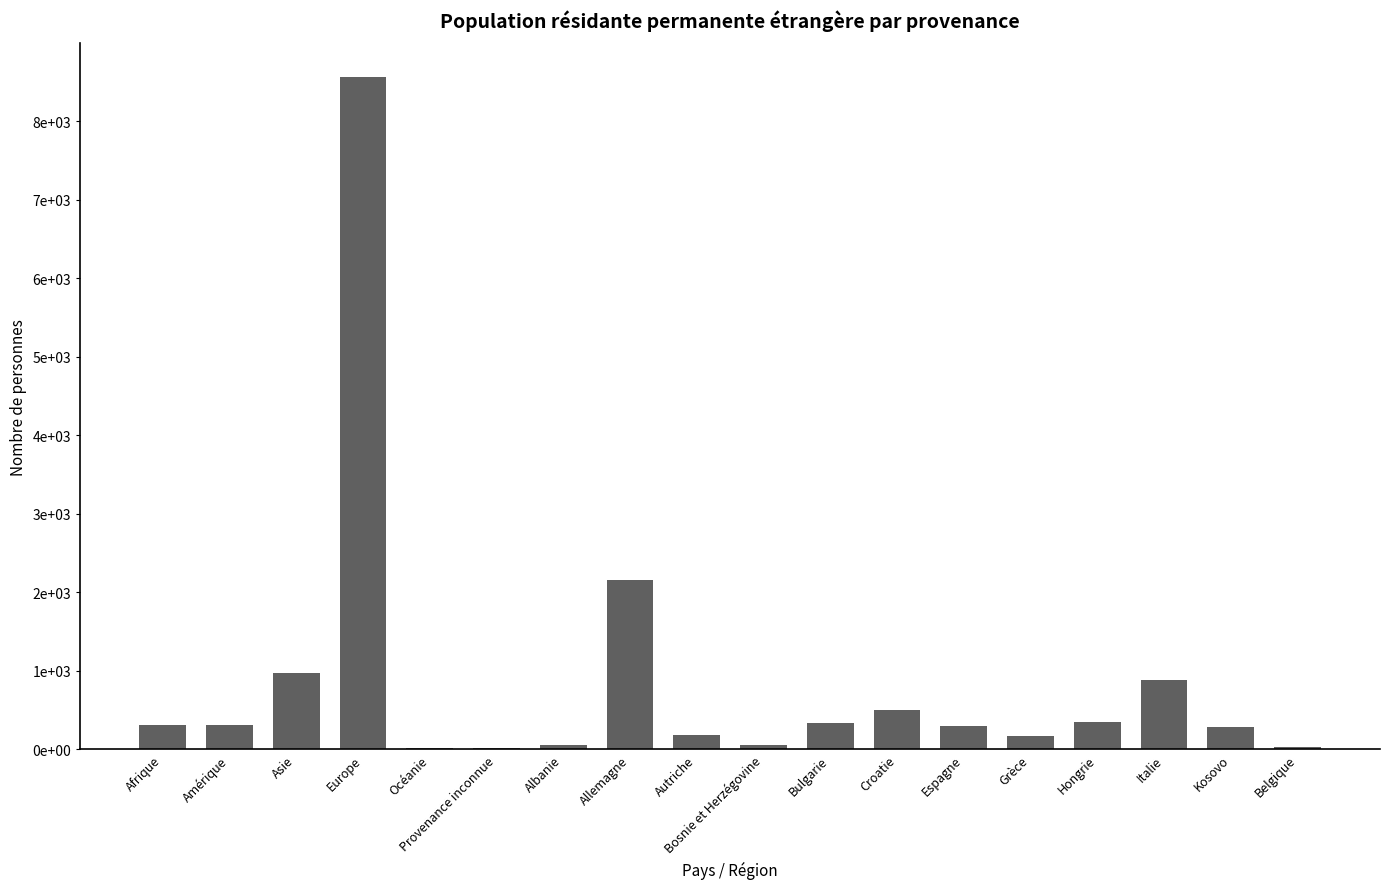

Are the bars horizontal?

No